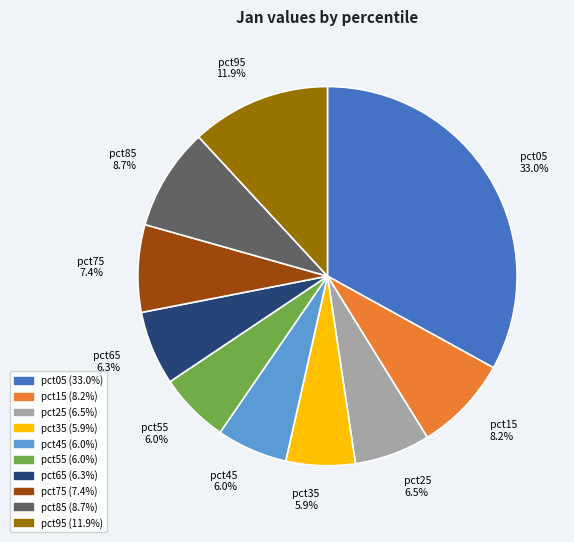

Between pct65 and pct95, which is larger?

pct95